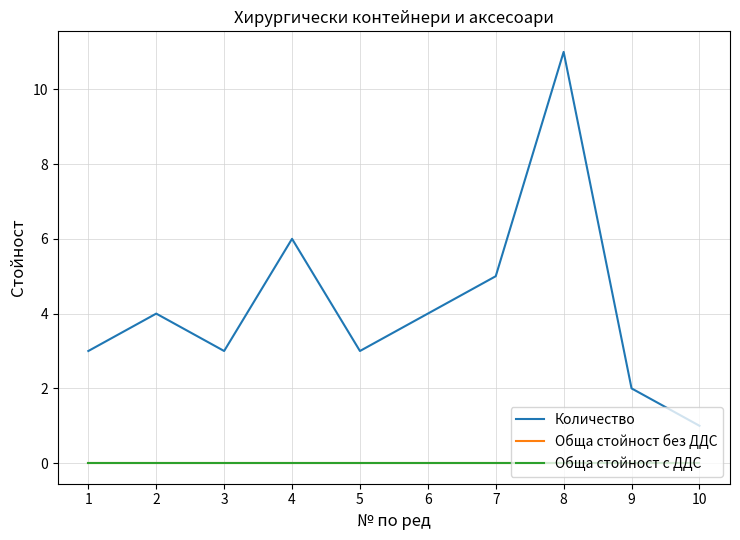

Does the chart display data point markers on the line(s)?

No